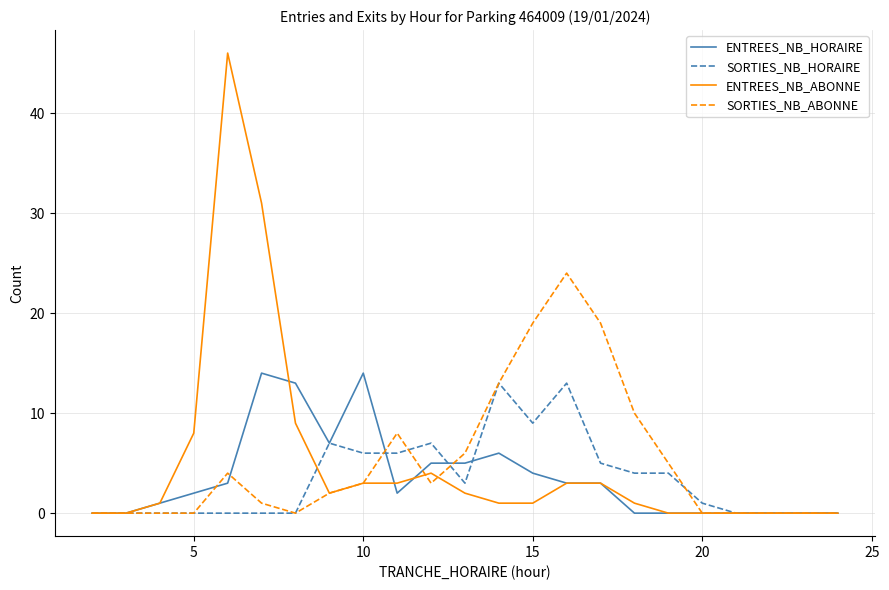

What is the average value of the ENTREES_NB_HORAIRE series?

4